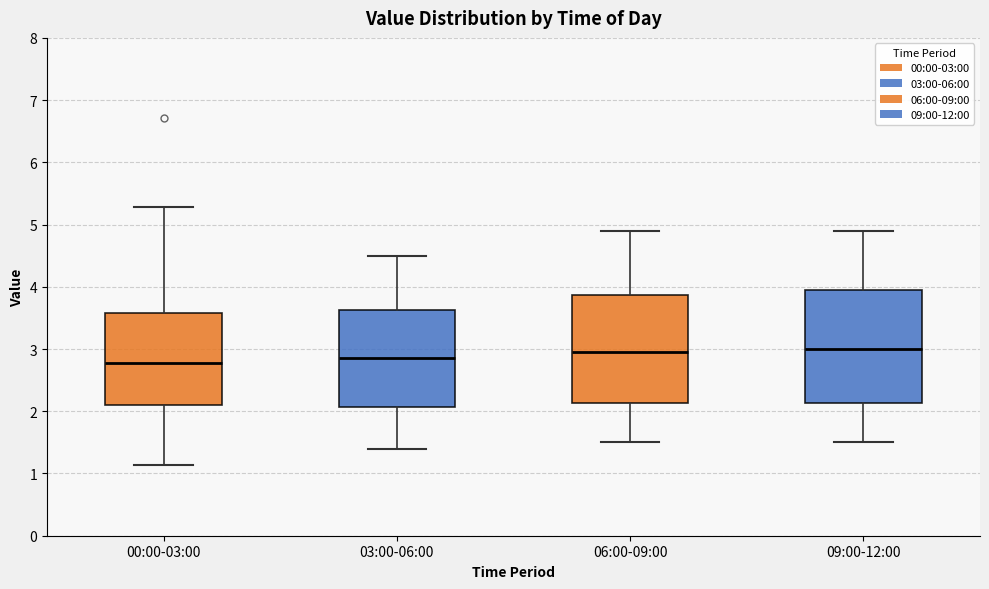

Where is the upper edge of the box for 00:00-03:00 on the y-axis? The values are not printed on the chart, so give them approximately, as read against the axis.

3.6